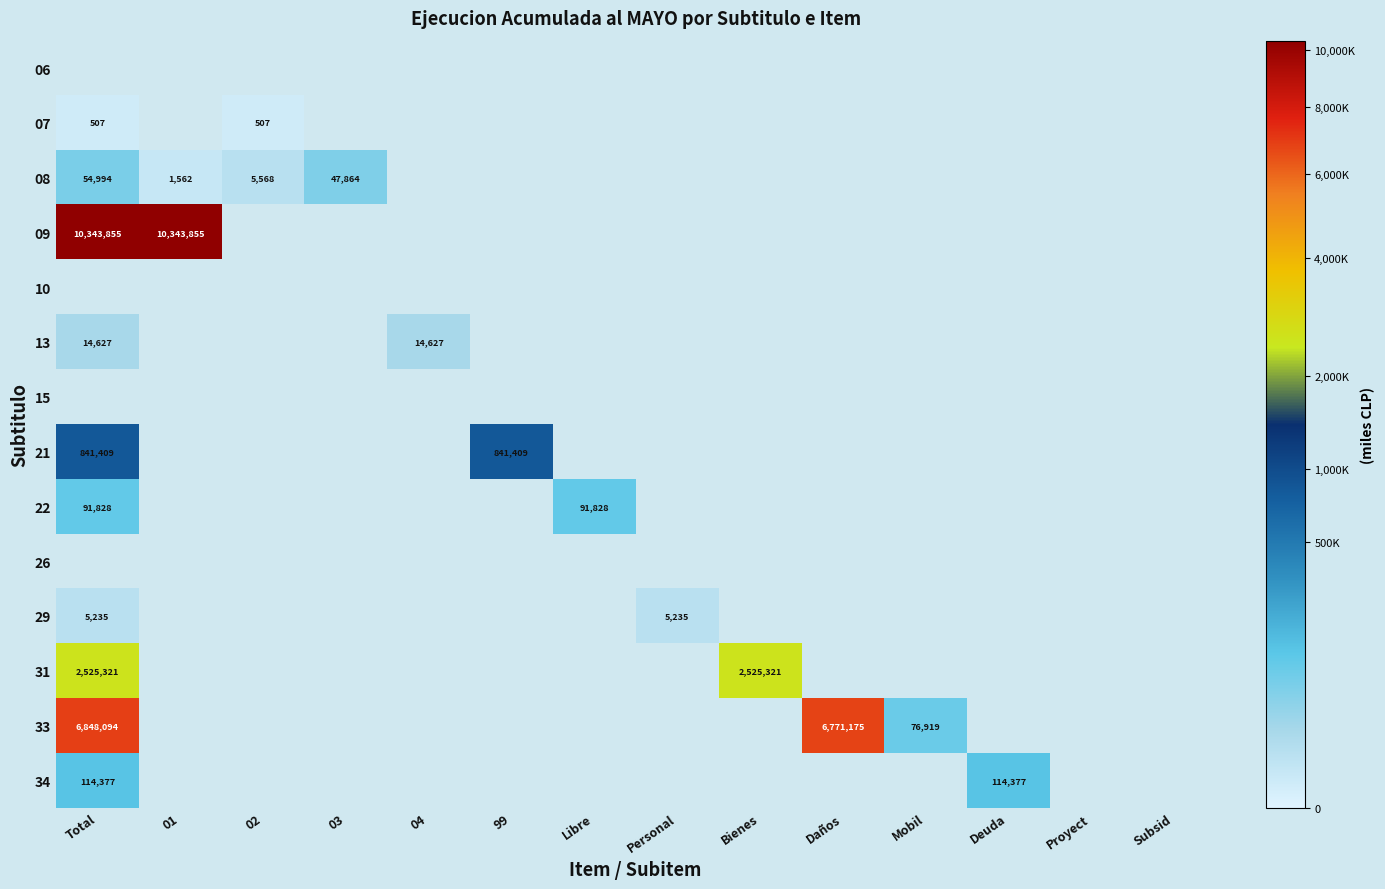

List the series in order of their peak value, lowest first.

22, 26, 29, 06, 07, 08, 34, 09, 10, 13, 15, 21, 31, 33